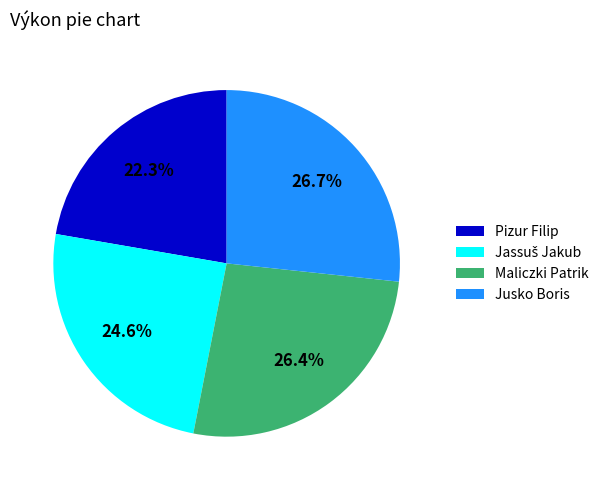

Count the number of slices in the pie.

4